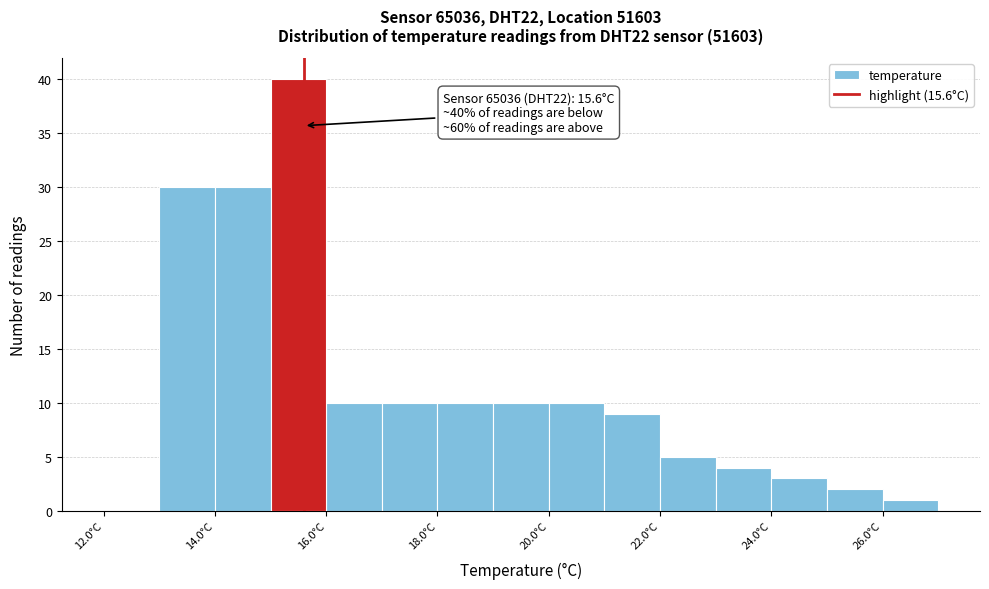

Over which range of the x-axis is the bar tallest?

15 to 16